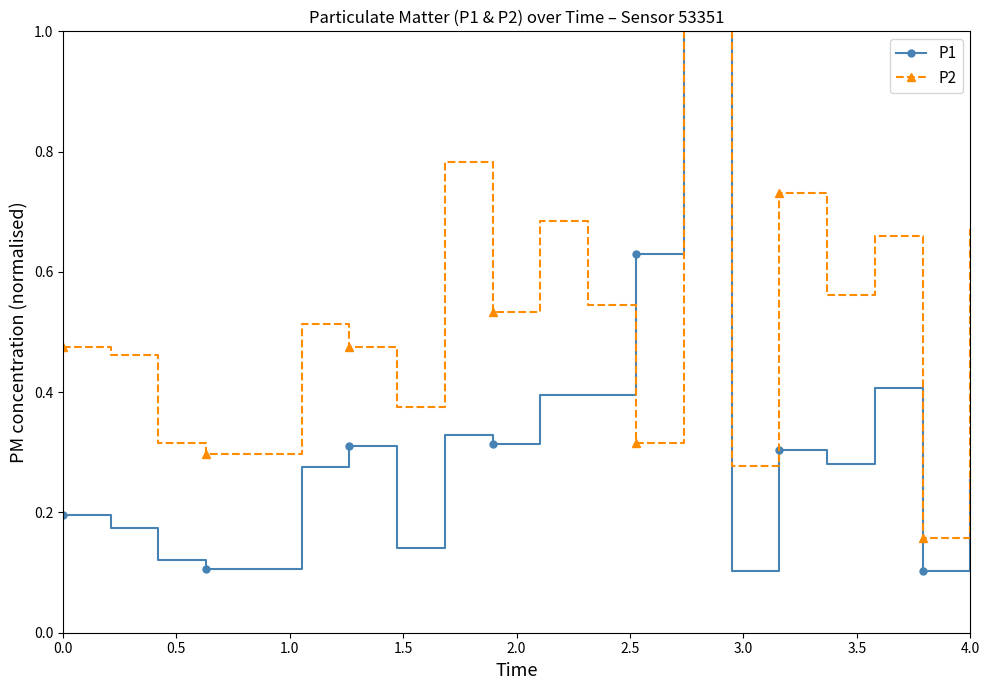

Which series has the widest spread of values?

P1